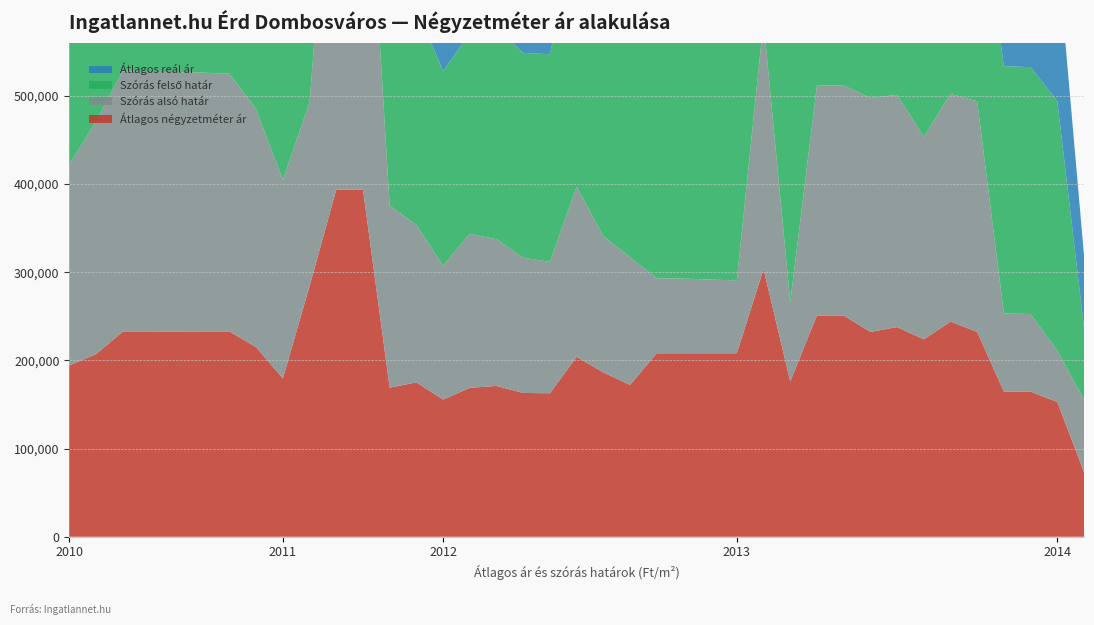

Reading left to right, extract all data points from this chart.

Átlagos négyzetméter ár: 2010-01=194329	2010-06=206994	2010-07=232325	2010-08=232325	2010-09=232661	2010-10=232829	2010-11=232829	2010-12=214887	2011-01=179508	2011-02=284198	2011-03=393739	2011-05=393739	2011-11=169090	2011-12=175069	2012-01=155556	2012-02=168867	2012-03=171036	2012-04=163120	2012-05=162714	2012-06=203995	2012-07=186442	2012-08=172179	2012-09=208055	2012-10=208055	2012-12=208055	2013-01=208055	2013-02=303525	2013-03=176123	2013-04=250912	2013-05=250912	2013-06=232256	2013-07=237829	2013-08=223830	2013-09=243940	2013-10=232325	2013-11=164495	2013-12=164495	2014-01=152829	2014-04=73333
Szórás alsó határ: 2010-01=227679	2010-06=263582	2010-07=295498	2010-08=294651	2010-09=294318	2010-10=293524	2010-11=292228	2010-12=269828	2011-01=225404	2011-02=208402	2011-03=483926	2011-05=481040	2011-11=206349	2011-12=178656	2012-01=151914	2012-02=174645	2012-03=166321	2012-04=153338	2012-05=149001	2012-06=192945	2012-07=154483	2012-08=144899	2012-09=85067	2012-10=84748	2012-12=83542	2013-01=82787	2013-02=281144	2013-03=89743	2013-04=261129	2013-05=260832	2013-06=265299	2013-07=263452	2013-08=229685	2013-09=258379	2013-10=261521	2013-11=88678	2013-12=88118	2014-01=58265	2014-04=82006
Szórás felső határ: 2010-01=268229	2010-06=263582	2010-07=295498	2010-08=294651	2010-09=294318	2010-10=293524	2010-11=293652	2010-12=269828	2011-01=225404	2011-02=504510	2011-03=497648	2011-05=494762	2011-11=206349	2011-12=246992	2012-01=220462	2012-02=227527	2012-03=239705	2012-04=232346	2012-05=235517	2012-06=287331	2012-07=282837	2012-08=258219	2012-09=400121	2012-10=399802	2012-12=398596	2013-01=397841	2013-02=416750	2013-03=314481	2013-04=313701	2013-05=313404	2013-06=265417	2013-07=279018	2013-08=279411	2013-09=291231	2013-10=261521	2013-11=280528	2013-12=279968	2014-01=283113	2014-04=82006
Átlagos reál ár: 2010-01=247954	2010-06=263582	2010-07=295498	2010-08=294651	2010-09=294318	2010-10=293524	2010-11=292940	2010-12=269828	2011-01=225404	2011-02=356456	2011-03=490787	2011-05=487901	2011-11=206349	2011-12=212824	2012-01=186188	2012-02=201086	2012-03=203013	2012-04=192842	2012-05=192259	2012-06=240138	2012-07=218660	2012-08=201559	2012-09=242594	2012-10=242275	2012-12=241069	2013-01=240314	2013-02=348947	2013-03=202112	2013-04=287415	2013-05=287118	2013-06=265358	2013-07=271235	2013-08=254548	2013-09=274805	2013-10=261521	2013-11=184603	2013-12=184043	2014-01=170689	2014-04=82006